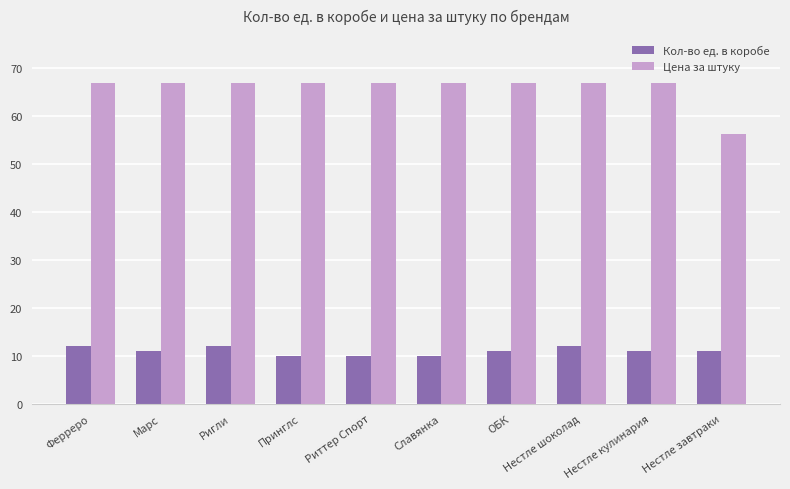

Rank the series by their average value, from lowest to highest.

Кол-во ед. в коробе, Цена за штуку